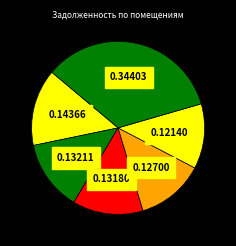

Is there a majority slice in this chart?

No